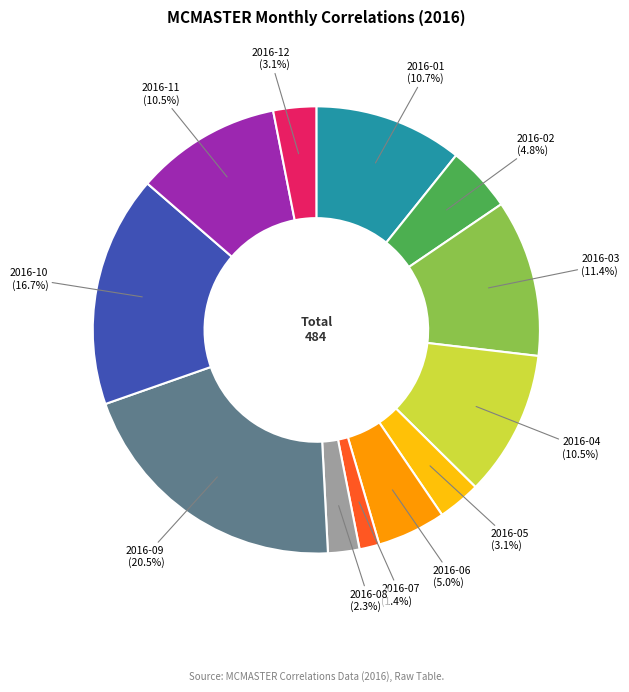

Is there a majority slice in this chart?

No